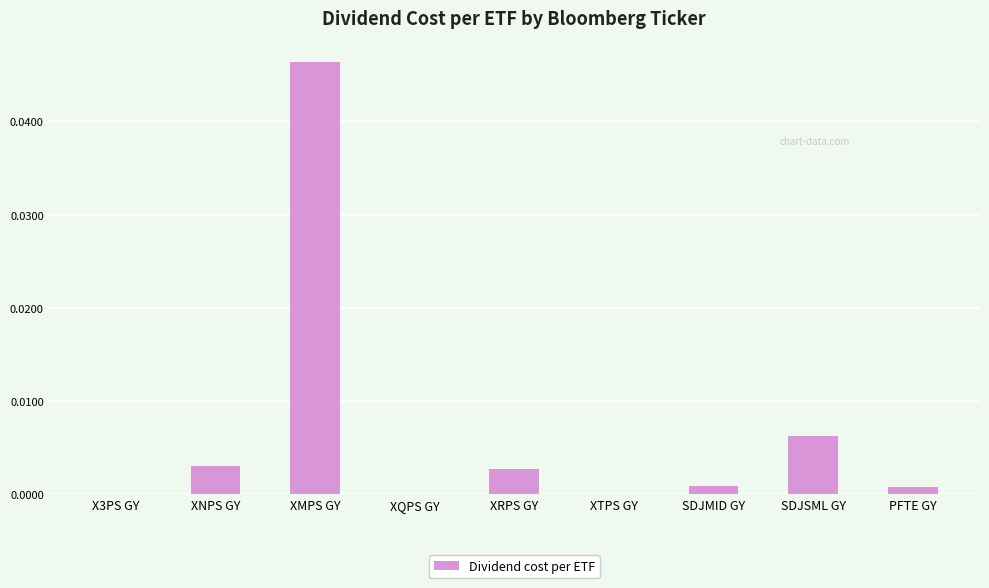

True or false: the data shows 0.0 at XRPS GY.

True